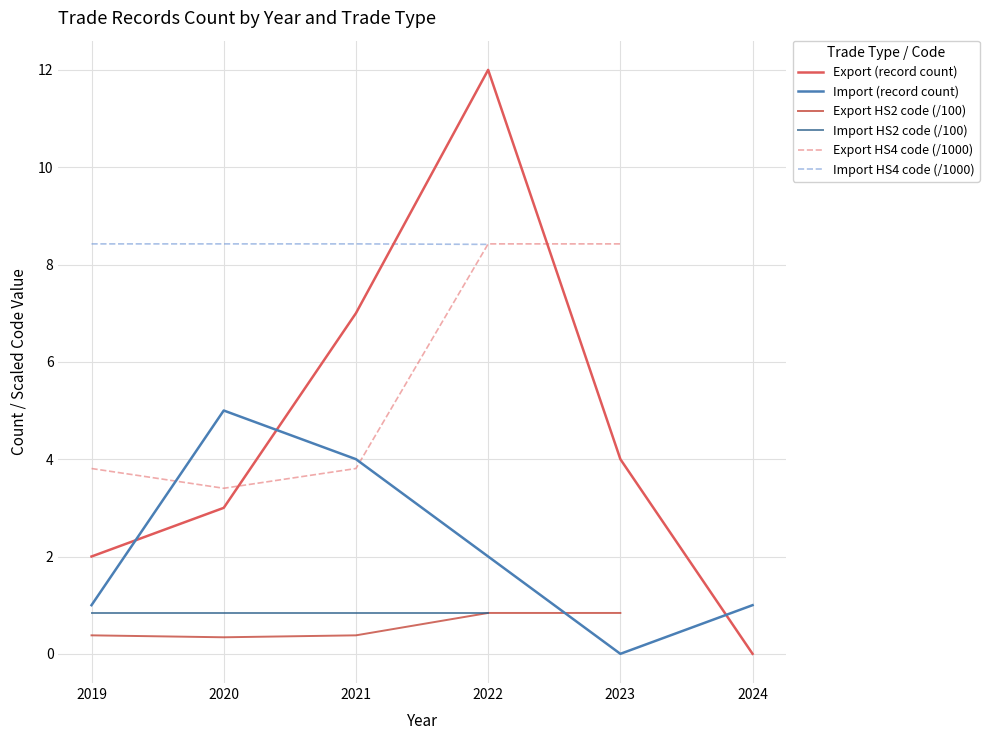

Is it true that Import (record count) equals 1 at 2019?

True